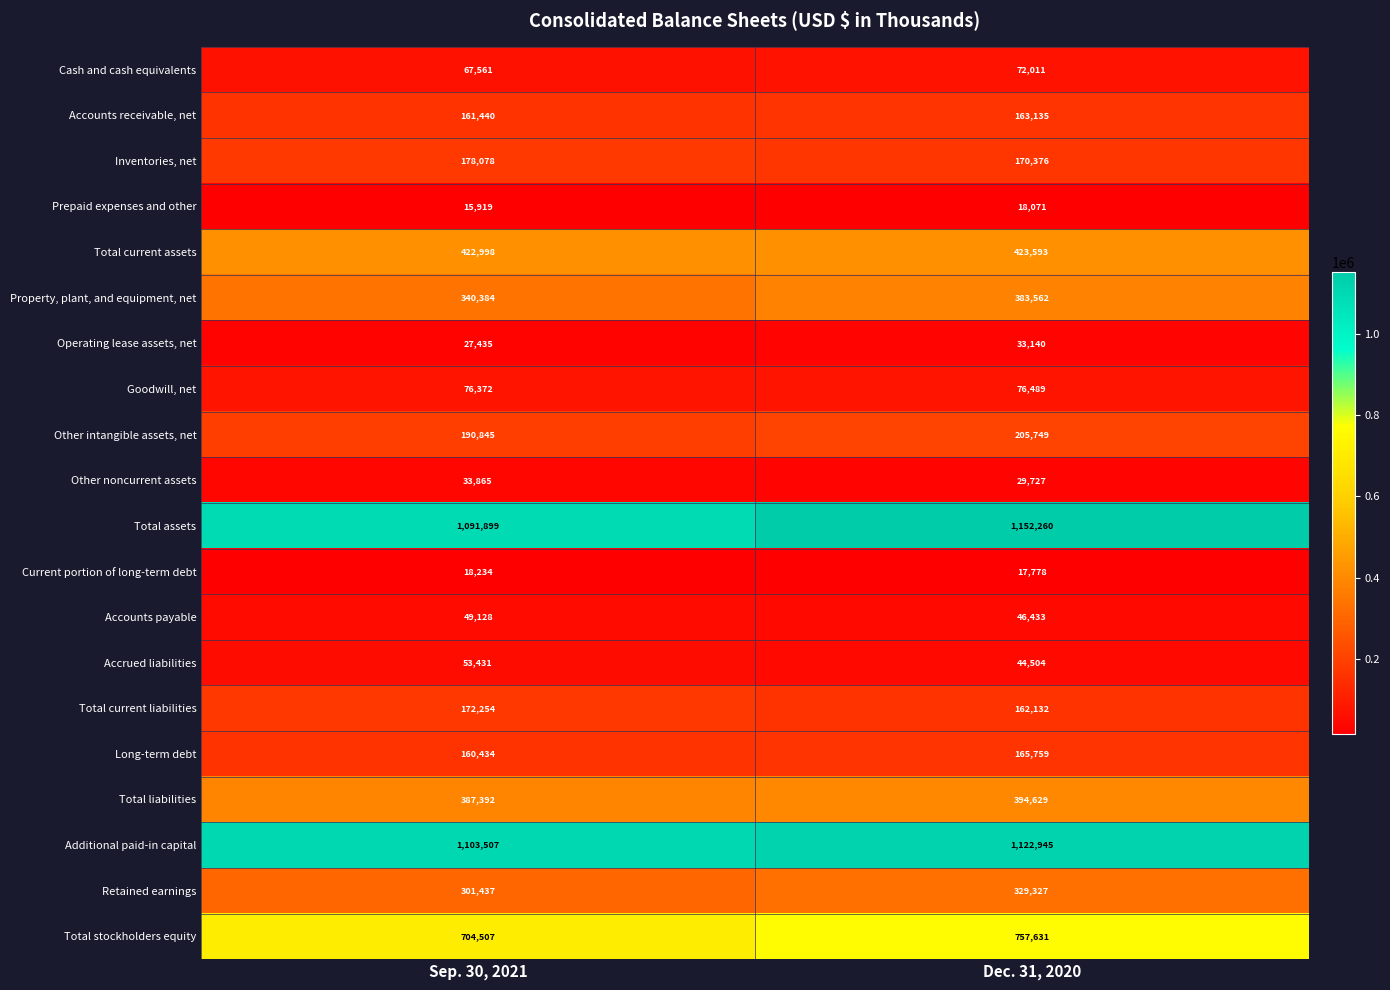

What is the minimum value for Prepaid expenses and other?

15919